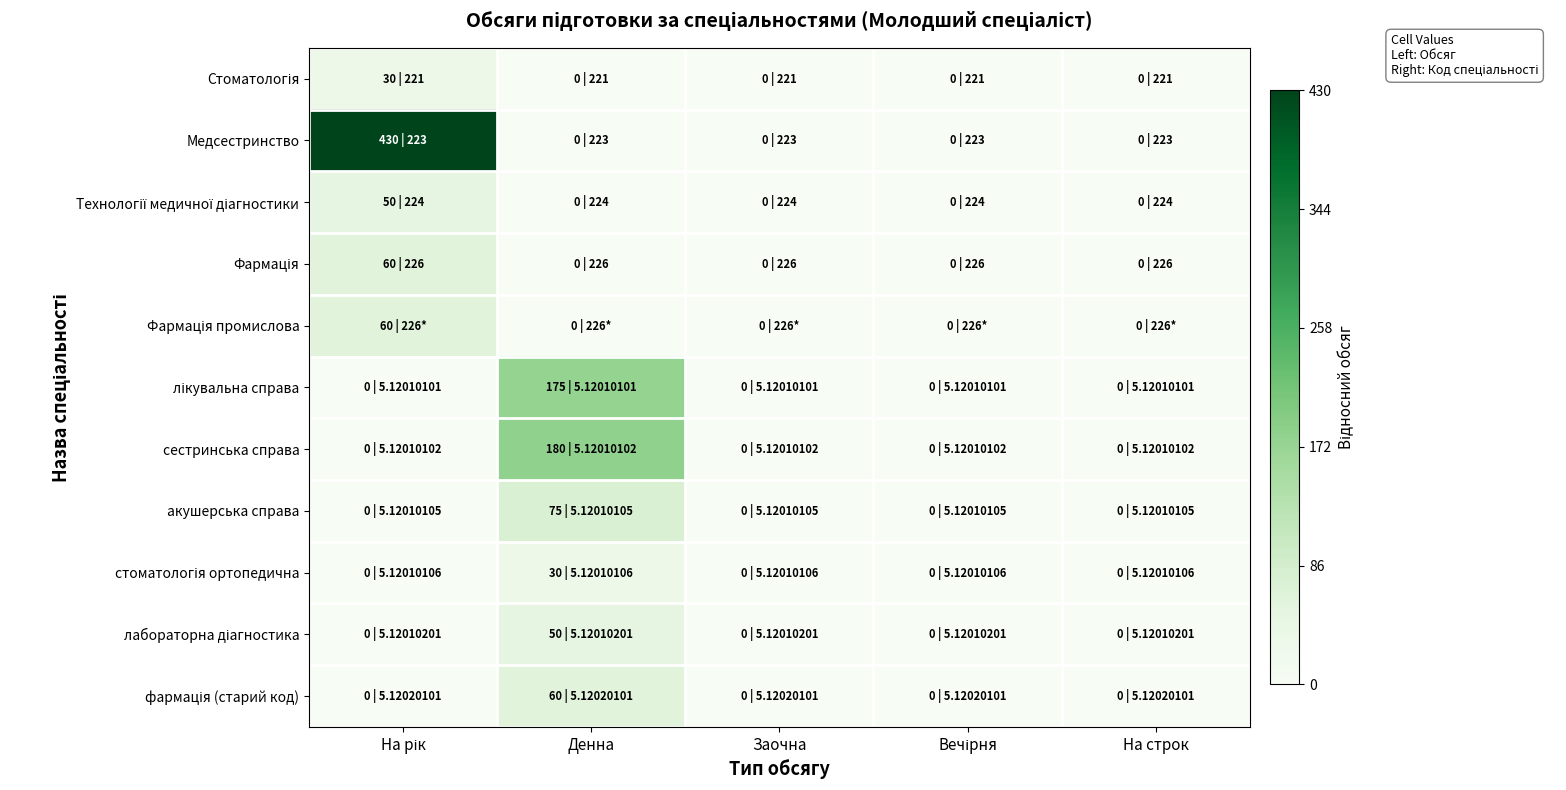

Which label corresponds to the largest value in the chart?

На рік